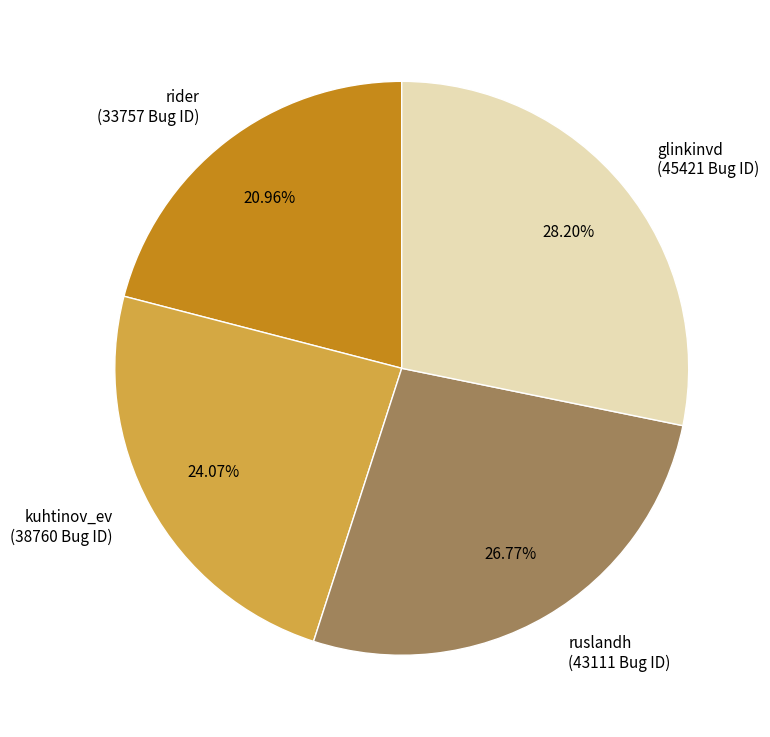

Does any single category account for the majority?

No